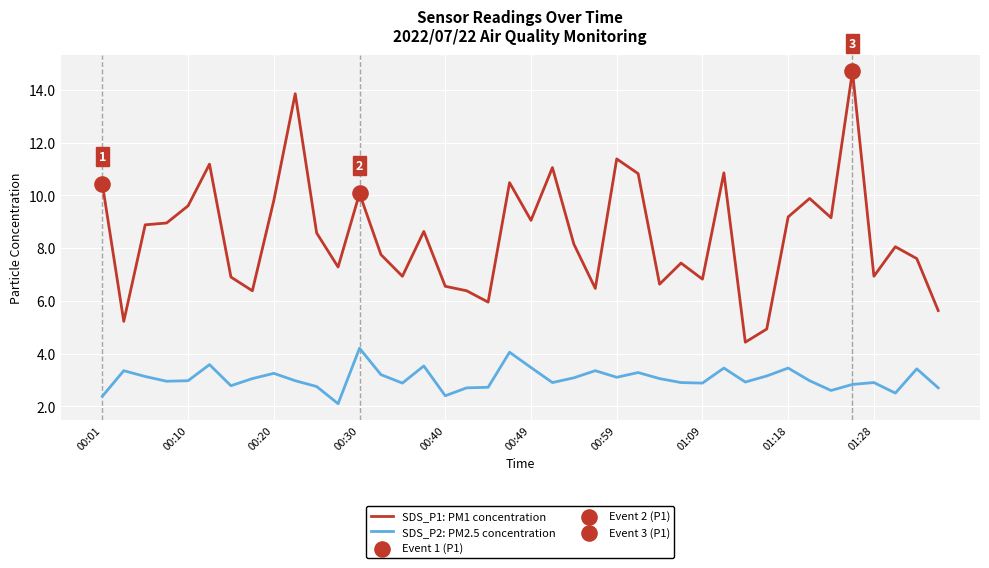

Which series has the largest total across all categories?

SDS_P1: PM1 concentration